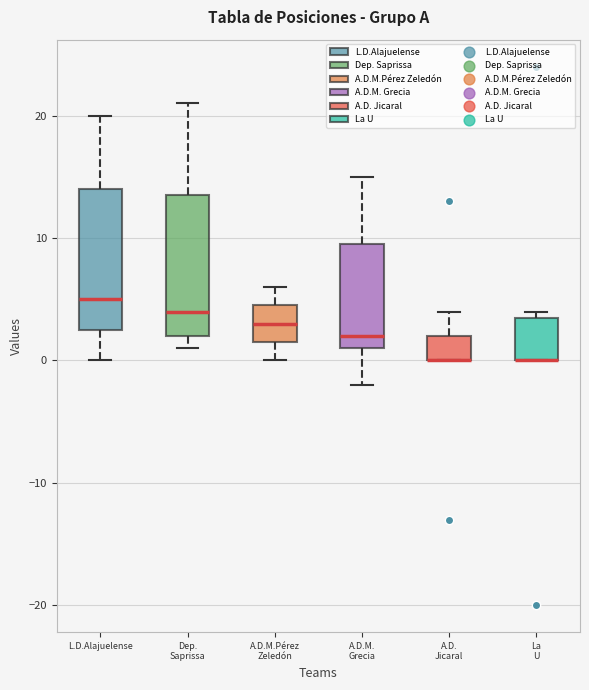

Reading left to right, transcribe this box plot: for each box, give where its median line is, the range the box spans, and where its two whiskers end, as read against the y-axis. The values are not printed on the chart, so give them approximately, as read against the axis.

L.D.Alajuelense: median 5, box 3 to 14, whiskers 0 to 20
Dep. Saprissa: median 4, box 2 to 14, whiskers 1 to 21
A.D.M.Pérez Zeledón: median 3, box 2 to 5, whiskers 0 to 6
A.D.M. Grecia: median 2, box 1 to 10, whiskers -2 to 15
A.D. Jicaral: median 0 (drawn on the box's lower edge), box 0 to 2, whiskers 0 to 4
La U: median 0 (drawn on the box's lower edge), box 0 to 4, whiskers 0 to 4 (just above the box's upper edge)